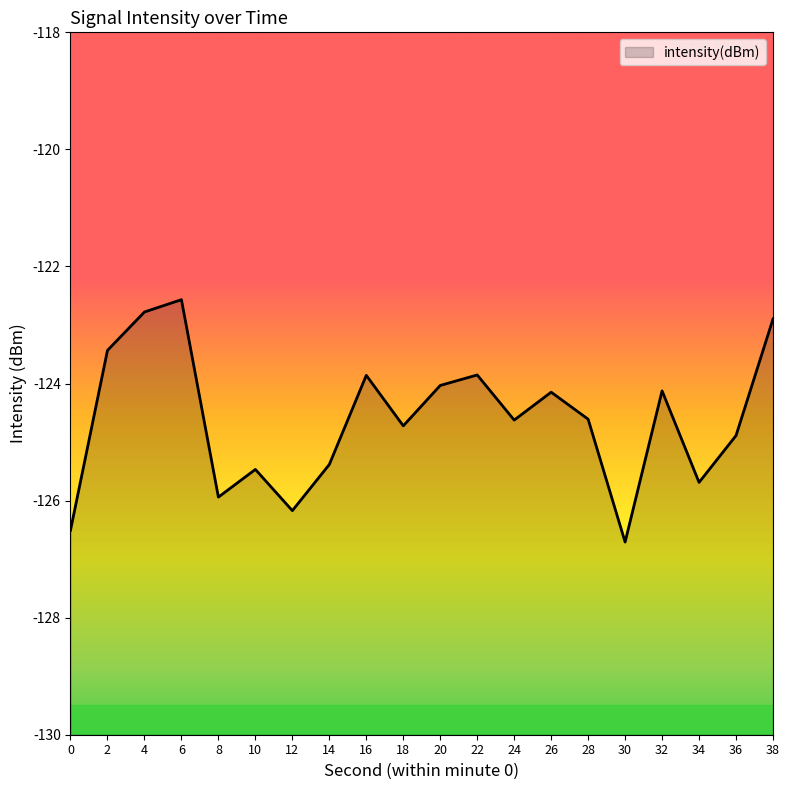

True or false: there are more than 1 points higher than both neighbors.

True